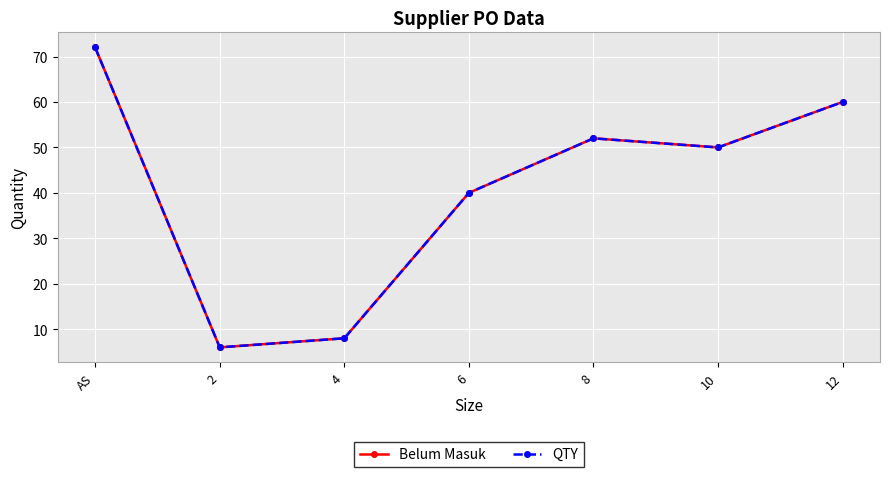

What is the sum of all Belum Masuk values?

288